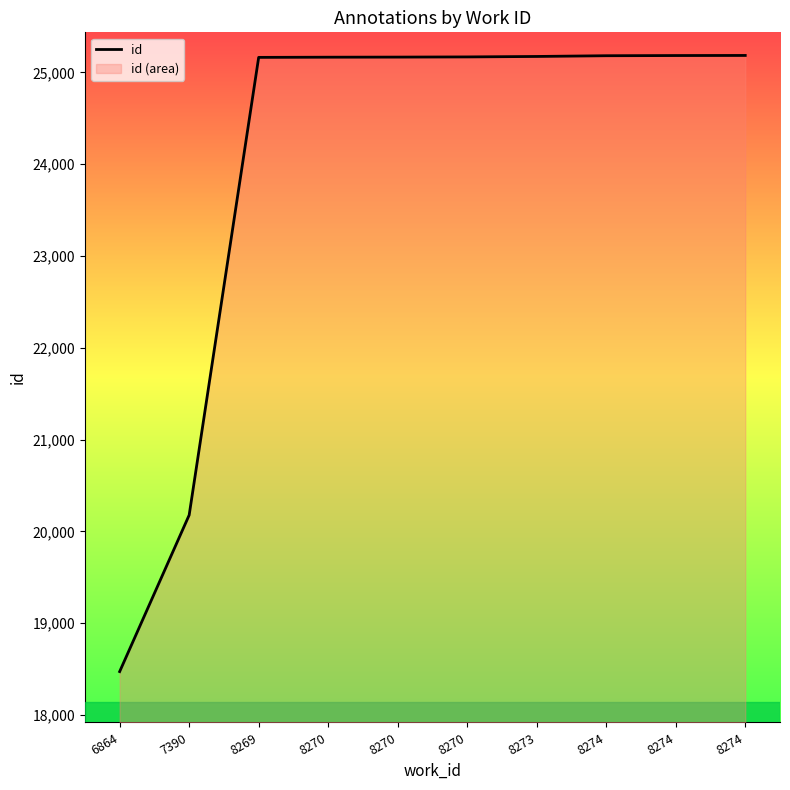

At which label is the value closest to 21829?

7390